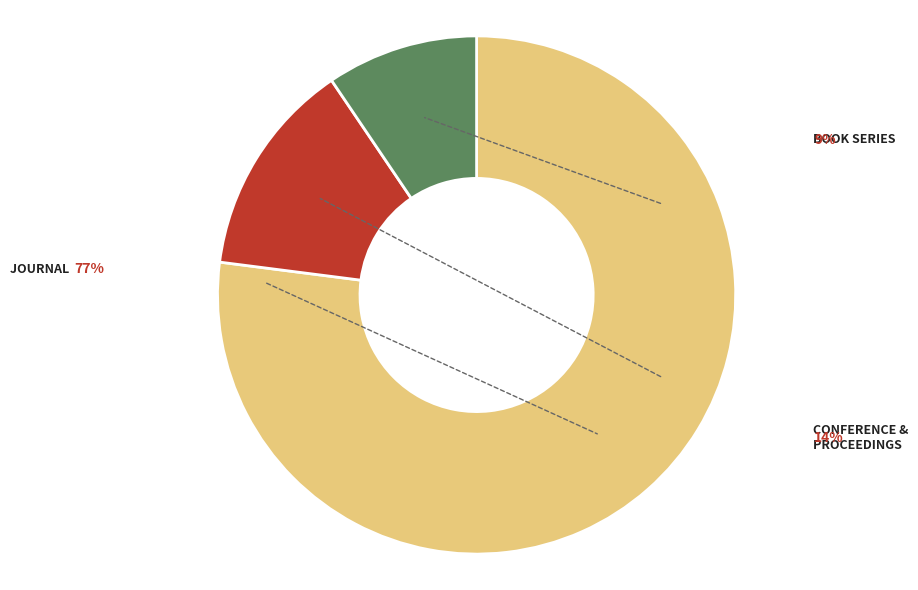

Is there a majority slice in this chart?

Yes